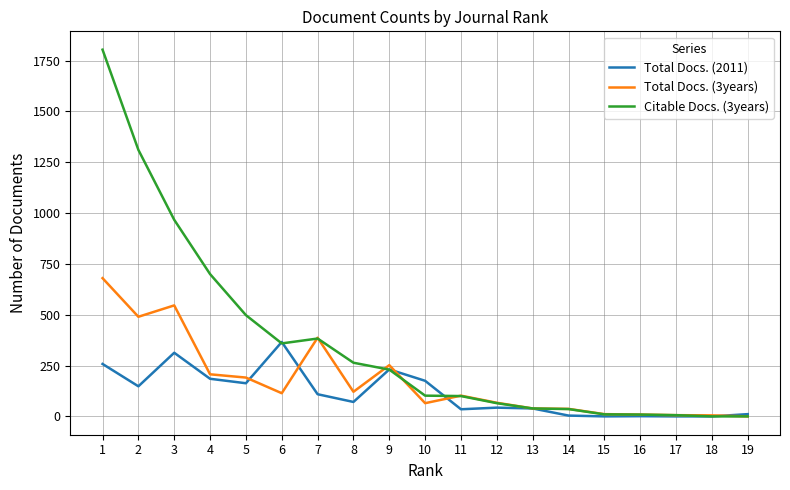

Between 1 and 6, which series saw the biggest shift?

Citable Docs. (3years)